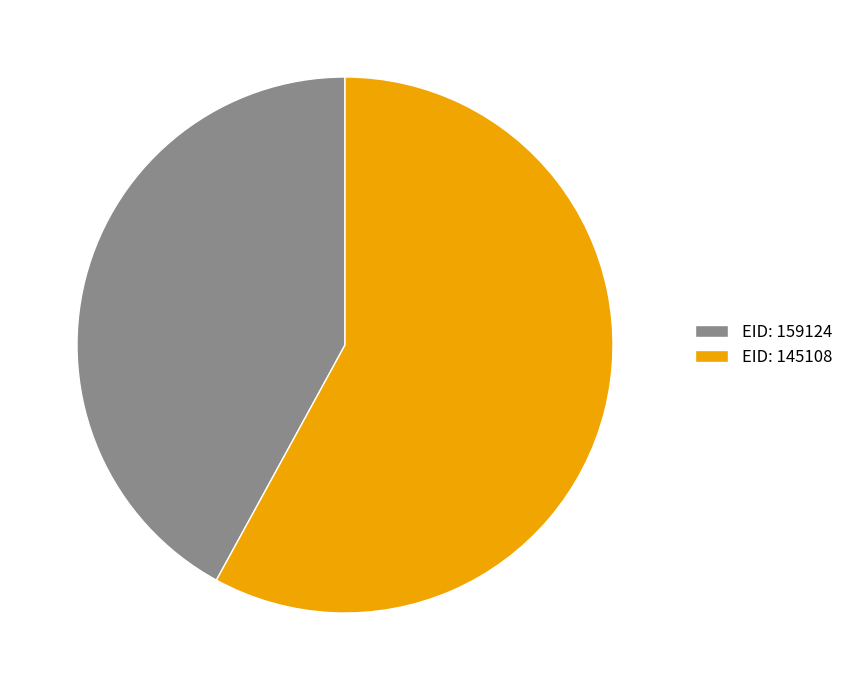

How many segments does this pie chart have?

2